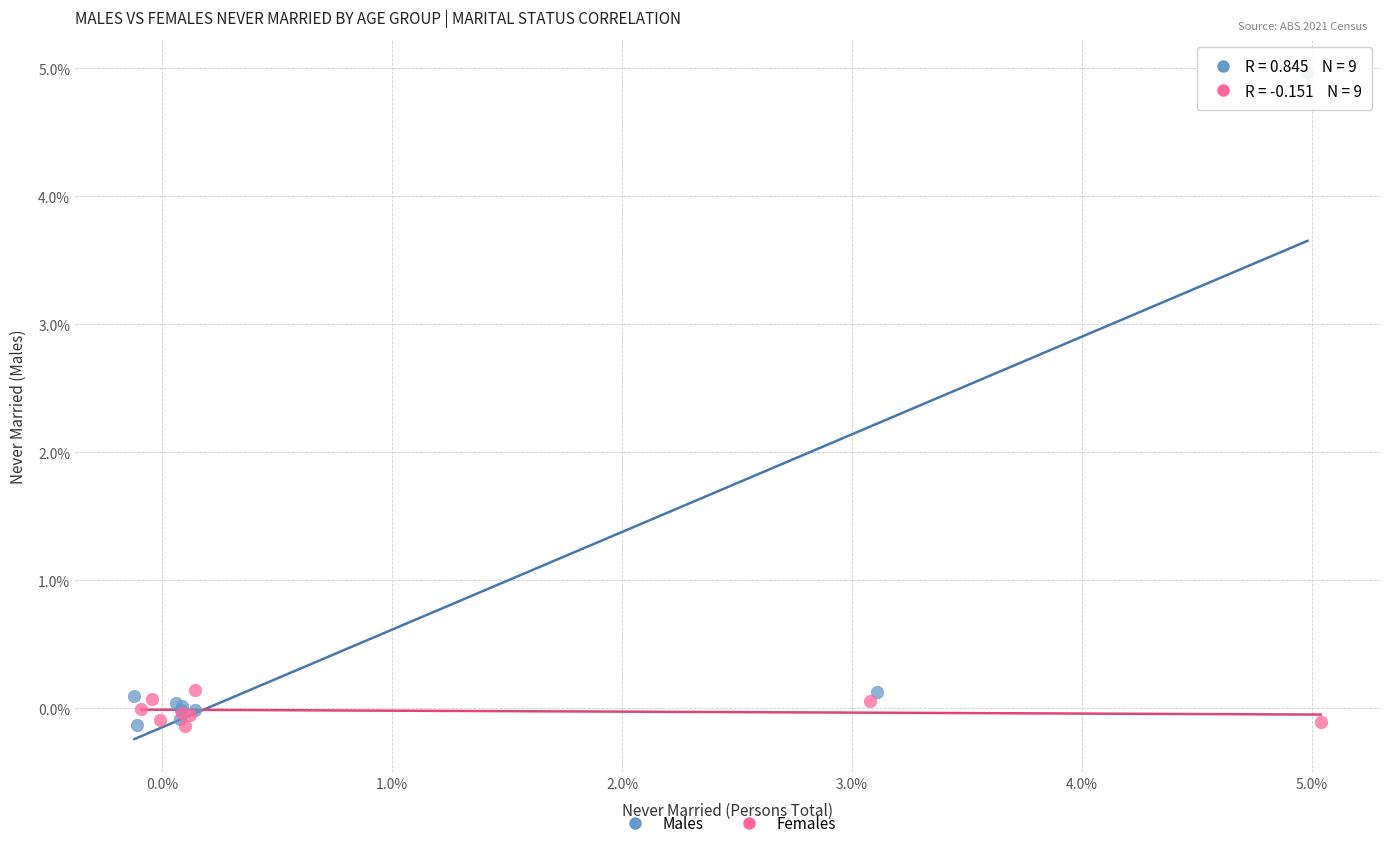

Which series contains the highest Y value?

Males